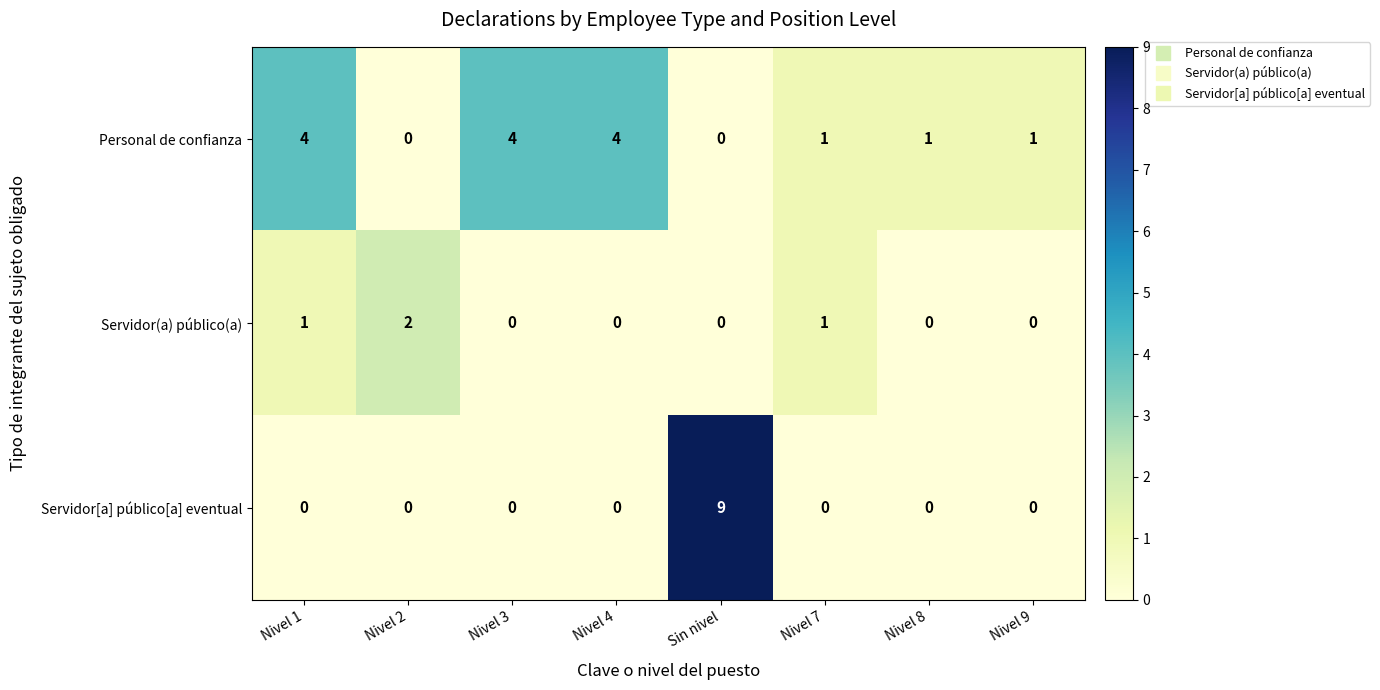

Between Nivel 4 and Nivel 7, which series saw the biggest shift?

Personal de confianza